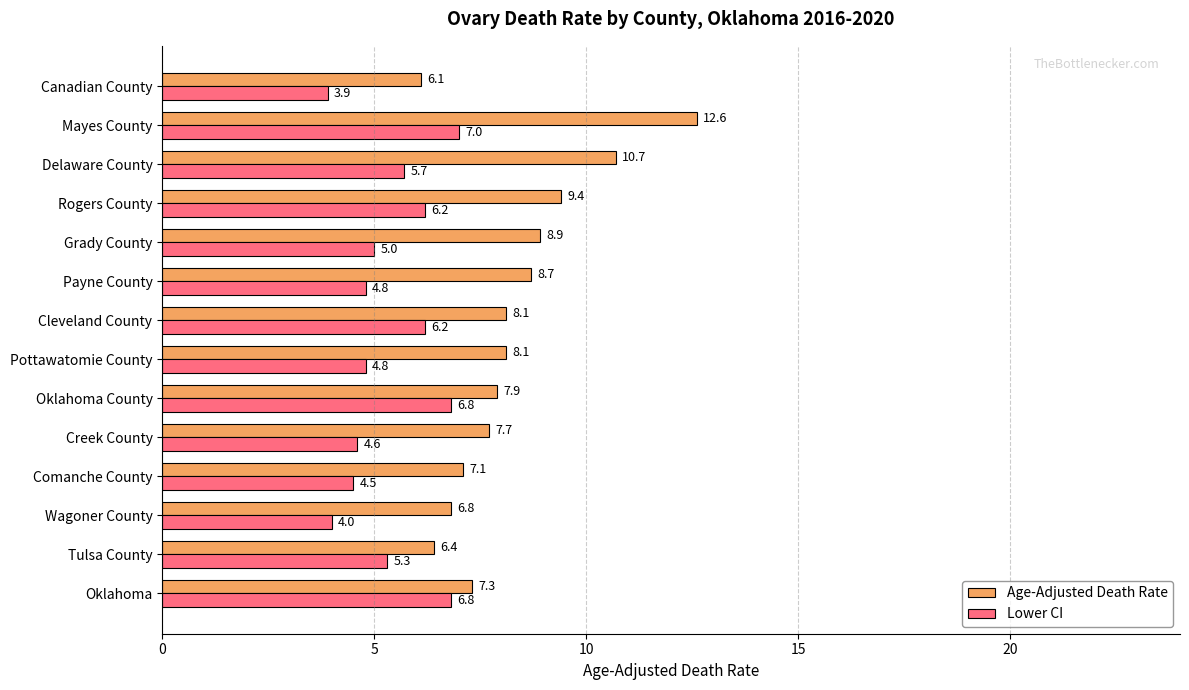

Read the Age-Adjusted Death Rate value at Oklahoma.

7.3